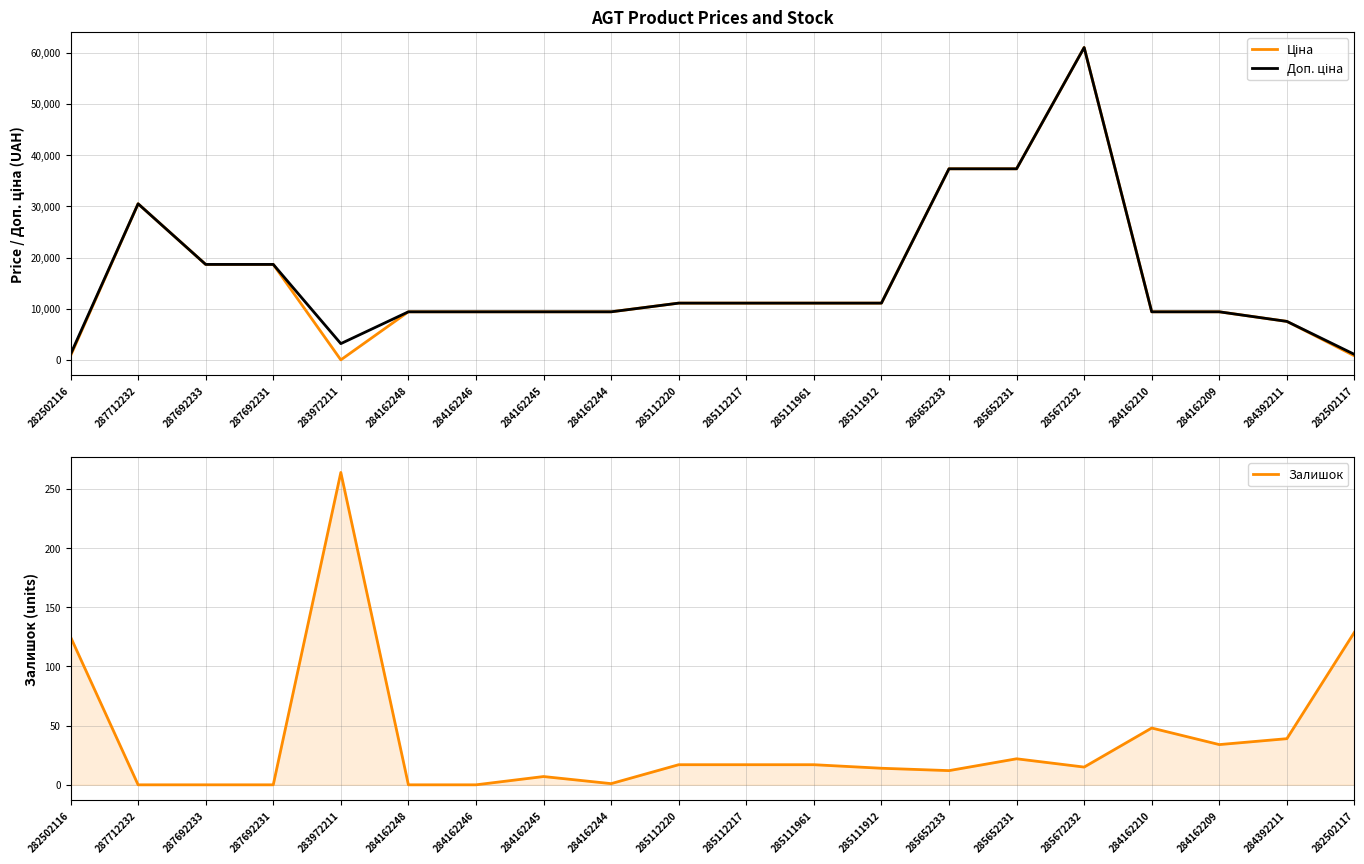

True or false: Доп. ціна has a value of 37343.0 at 285652233.

True